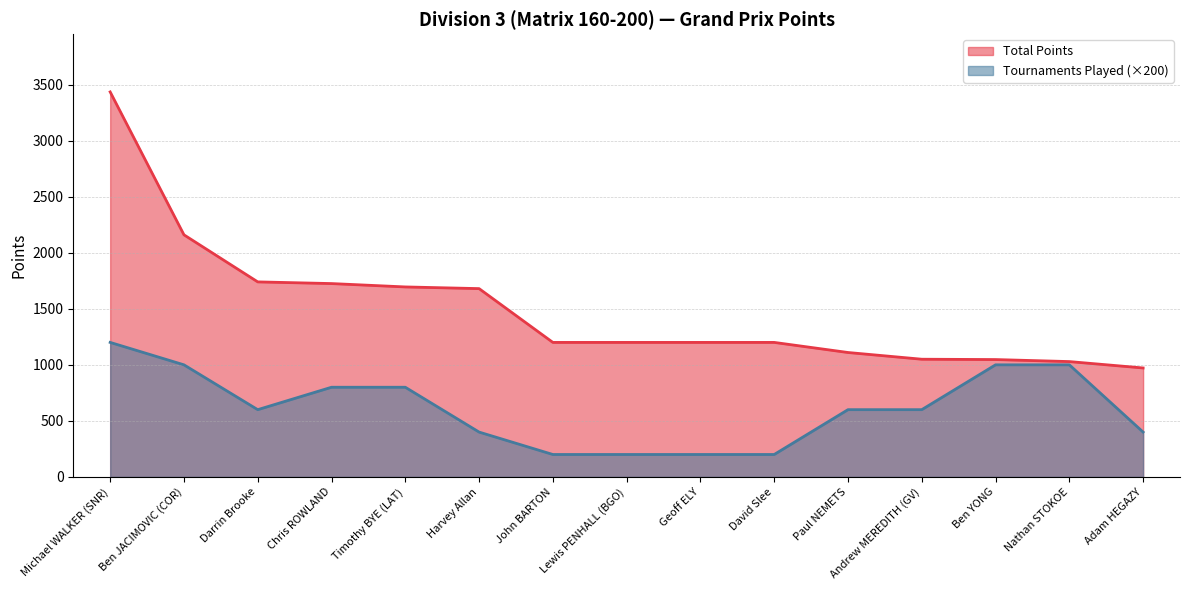

What is the sum of all Tournaments Played values?

9200